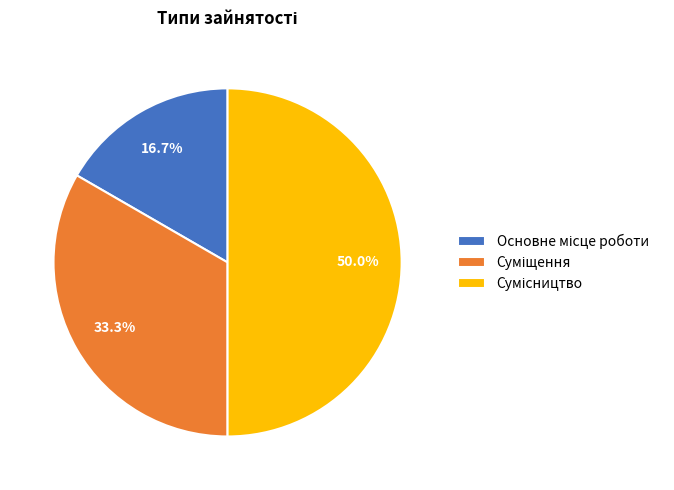

To the nearest percent, what percentage of the pie is Суміщення?

33%